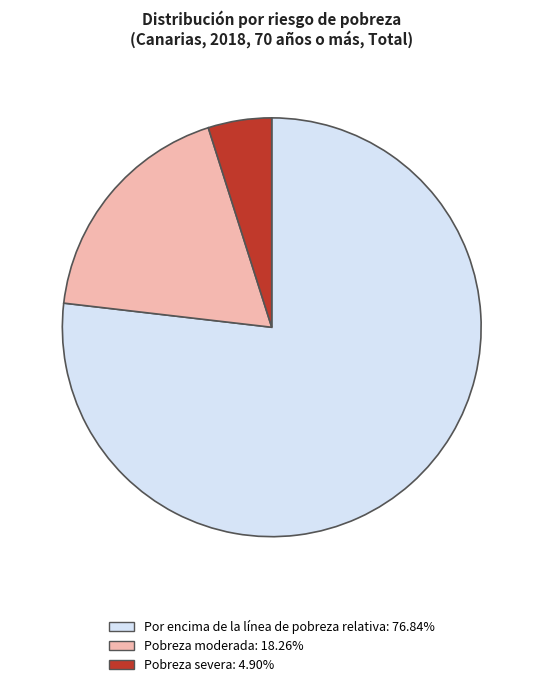

Is there a majority slice in this chart?

Yes